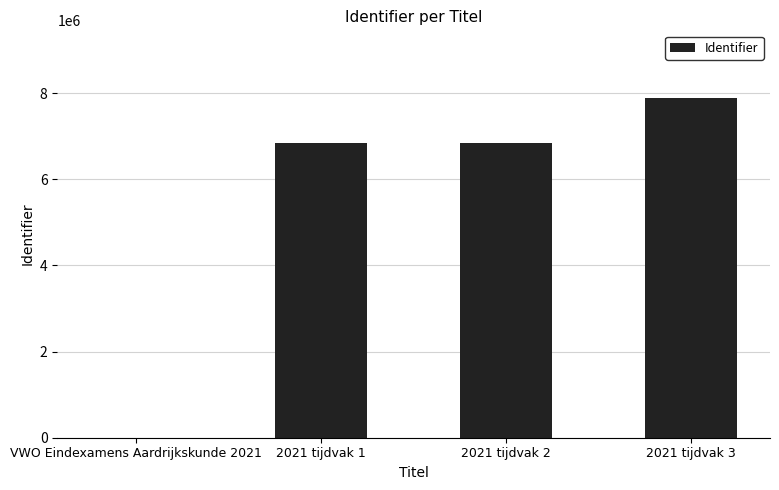

What is the sum of all values?

21576243